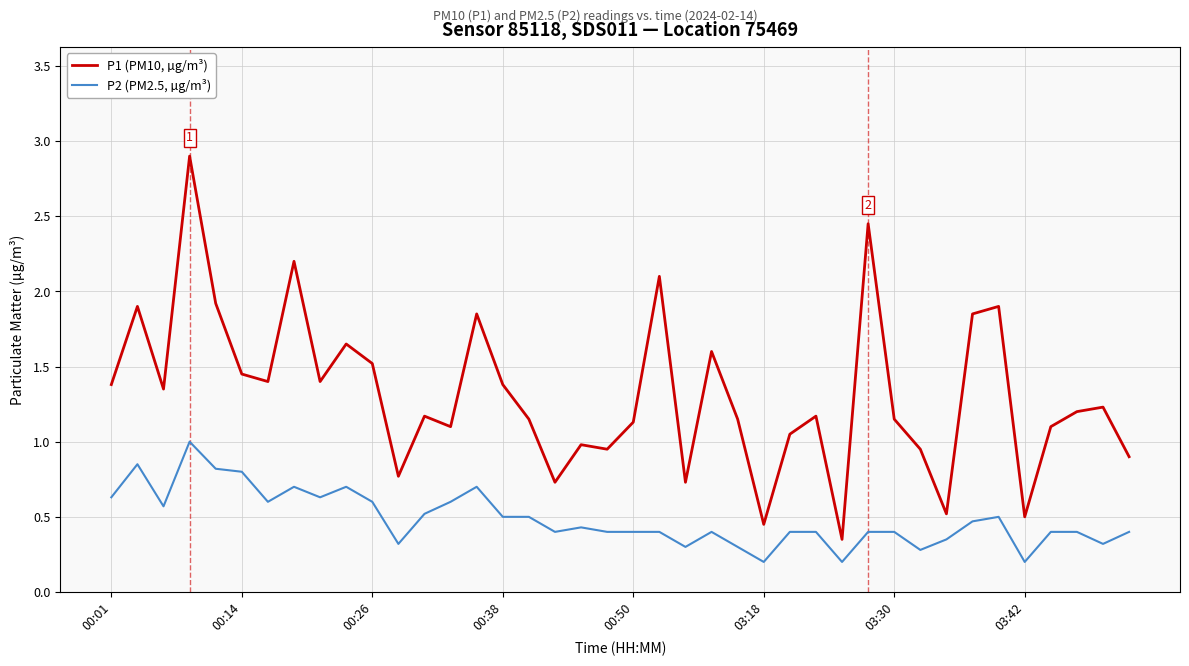

What is the average value of the P1 (PM10, µg/m³) series?

1.3